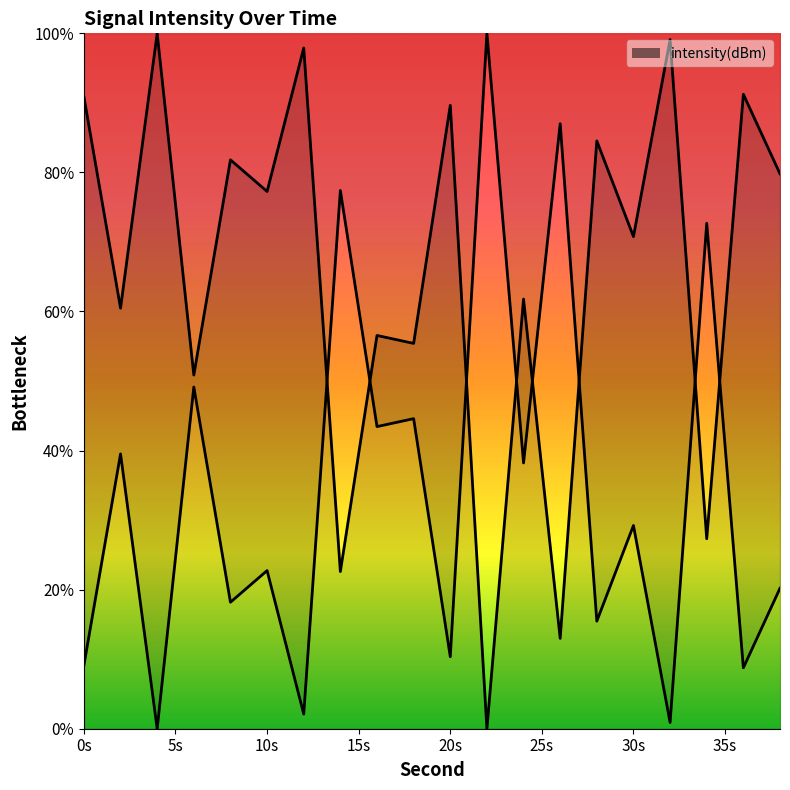

How many interior local peaks (higher than both neighbors) does the data have?

9